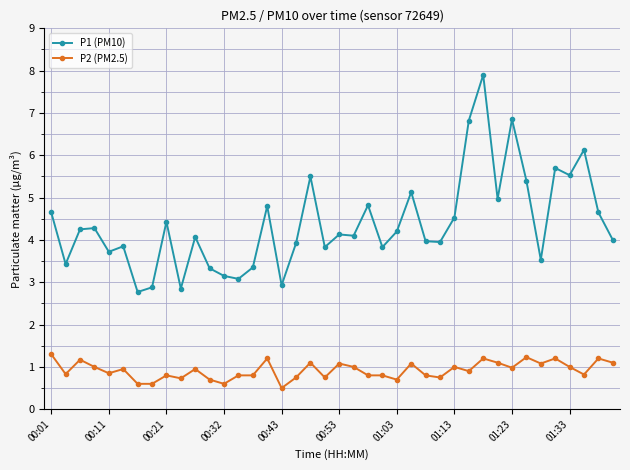

What is the sum of all P2 (PM2.5) values?

36.8